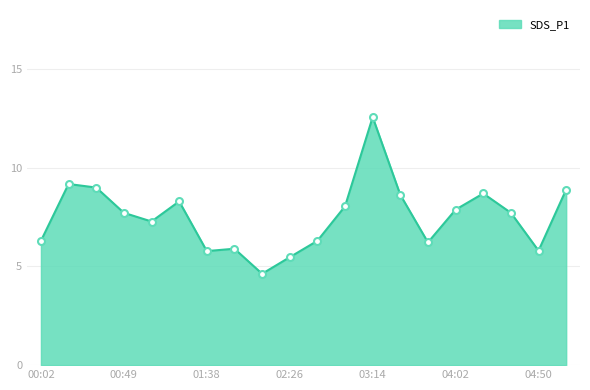

What is the average value?

7.5